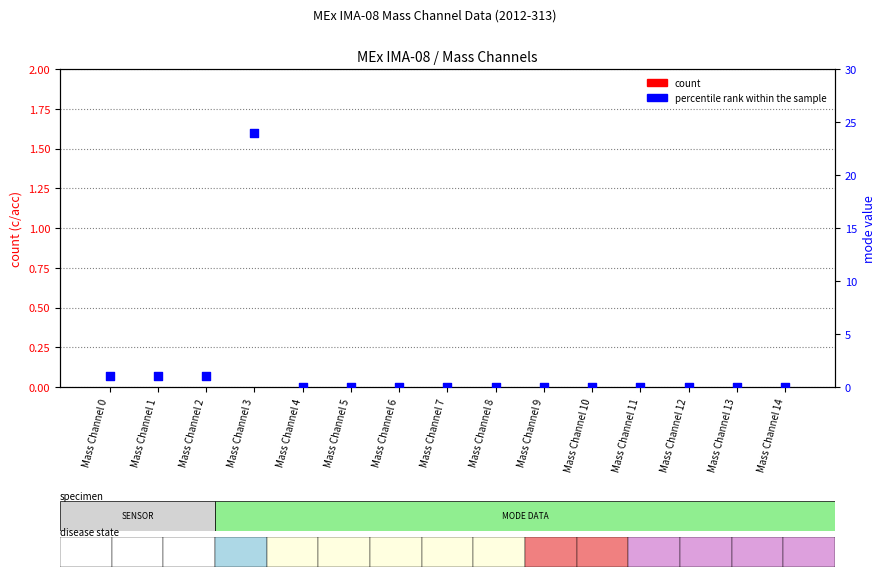

At which category is the sum across all series the highest?

Mass Channel 3